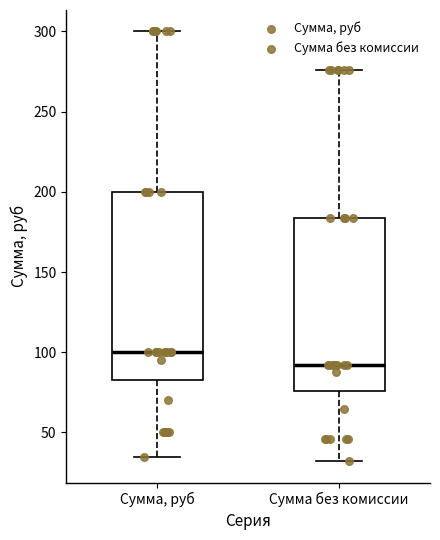

Where is the upper edge of the box for Сумма, руб on the y-axis? The values are not printed on the chart, so give them approximately, as read against the axis.

200